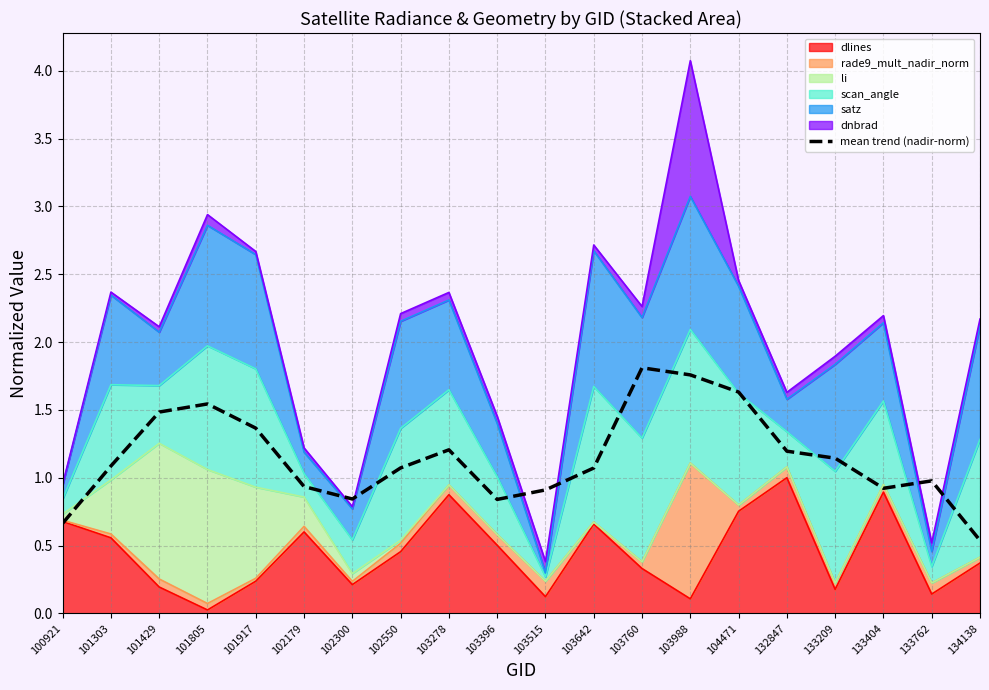

What is the average value?

1.1